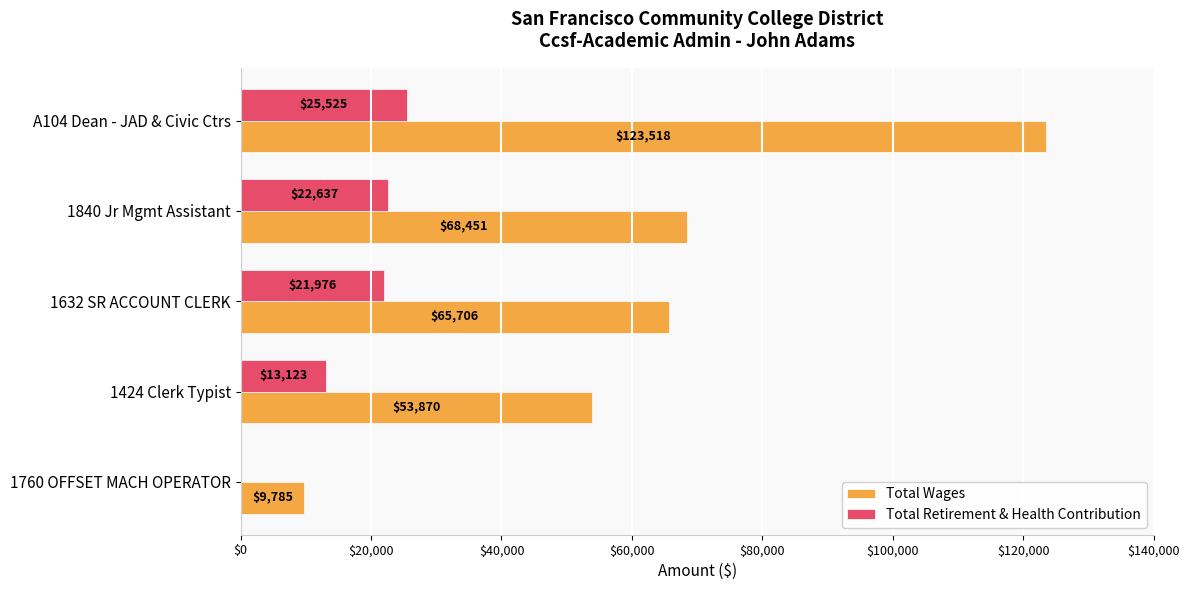

Which series changed the most between 1840 Jr Mgmt Assistant and 1424 Clerk Typist?

Total Wages